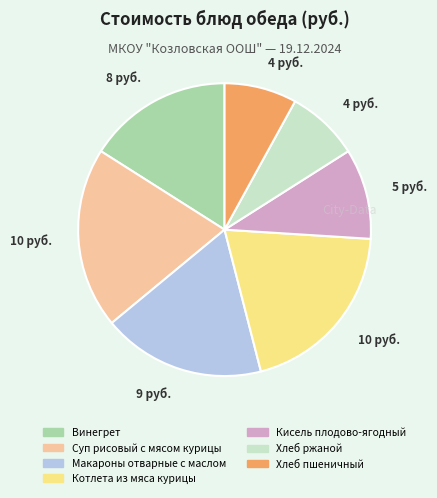

Count the number of slices in the pie.

7